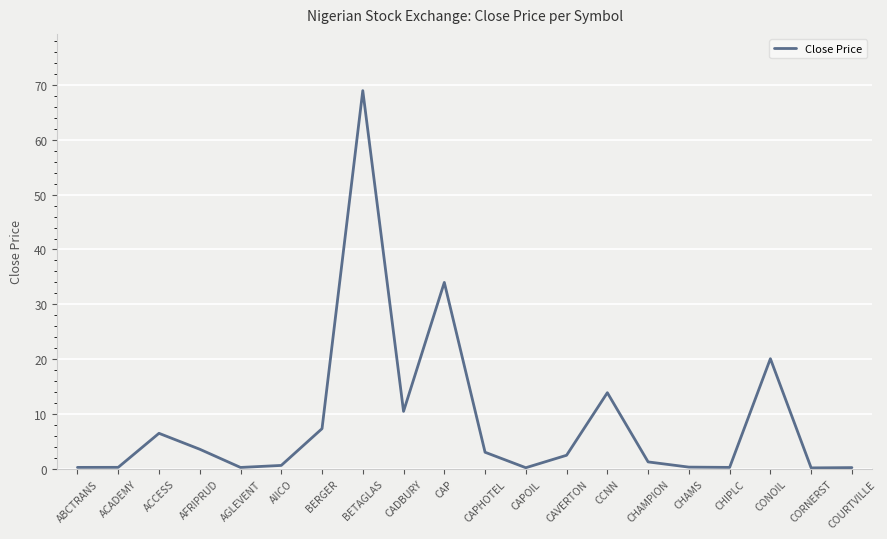

Between CADBURY and CONOIL, which is larger?

CONOIL